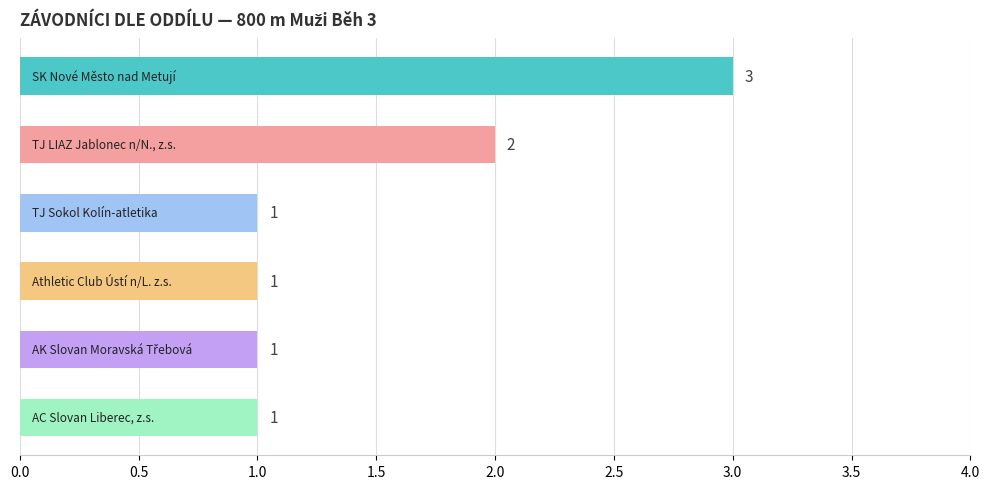

How many bars are there in total?

6